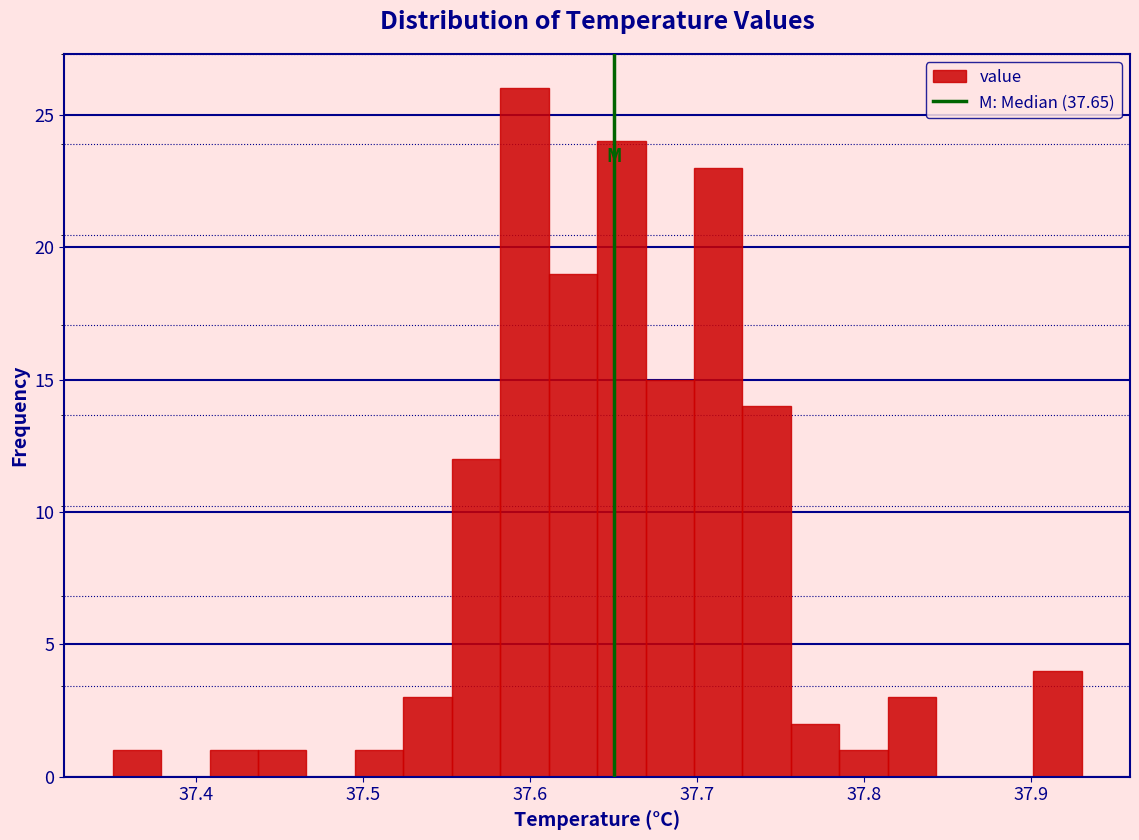

Around what value on the x-axis is the tallest bar? Give the approximate position of its centre, as read against the axis.

37.60